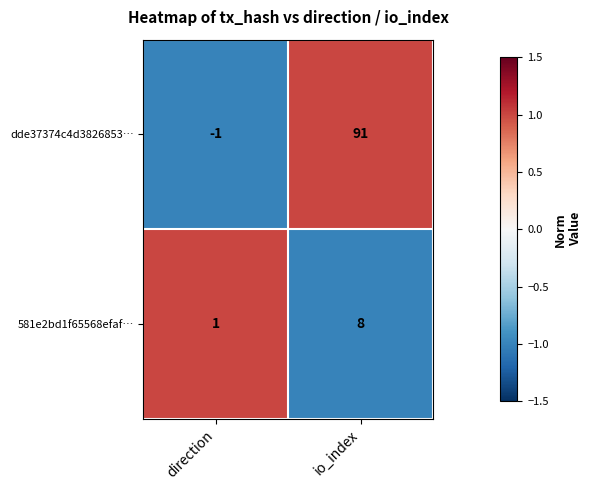

How many data points in dde37374c4d3826853… are less than 91?

1